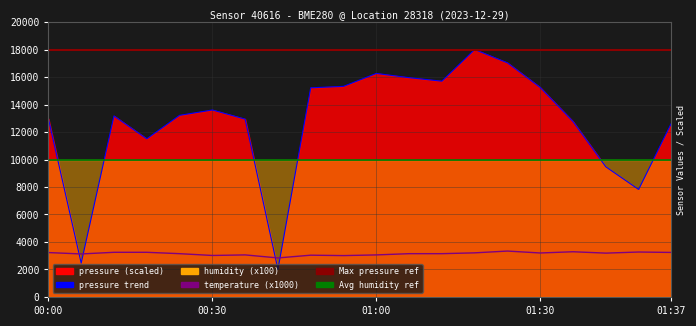

At how many categories does at least one series exceed 17007?

2